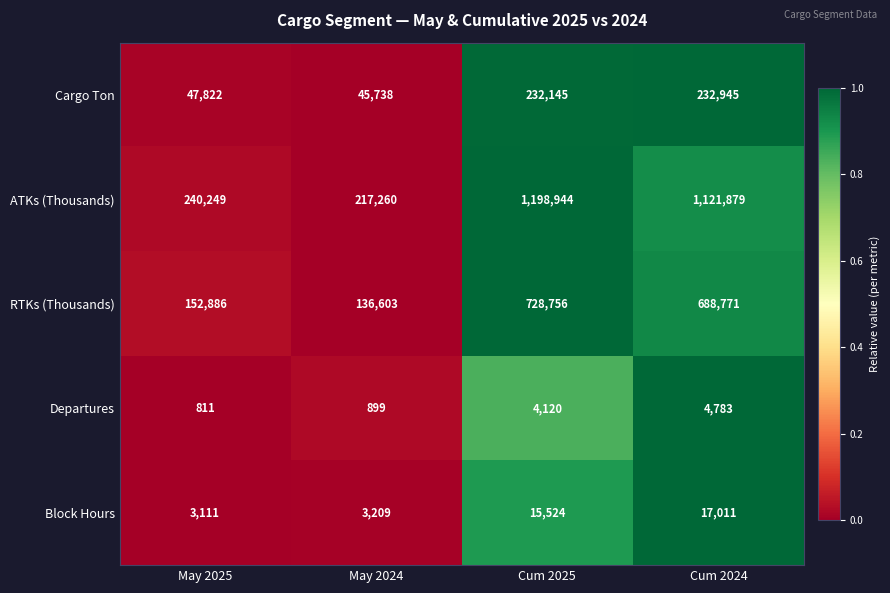

Is it true that Block Hours equals 15524 at Cum 2025?

True